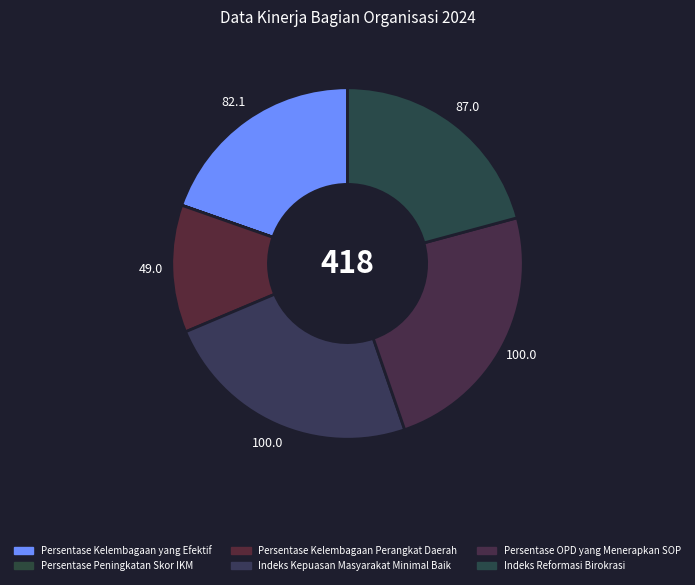

Does Indeks Reformasi Birokrasi account for over 50% of the chart?

No